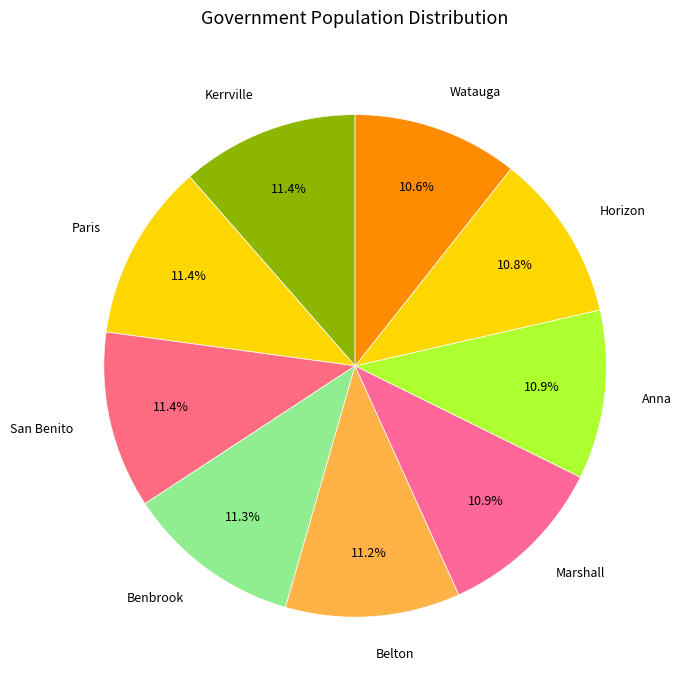

Combined, what portion of the pie is Watauga and San Benito?

22.0%